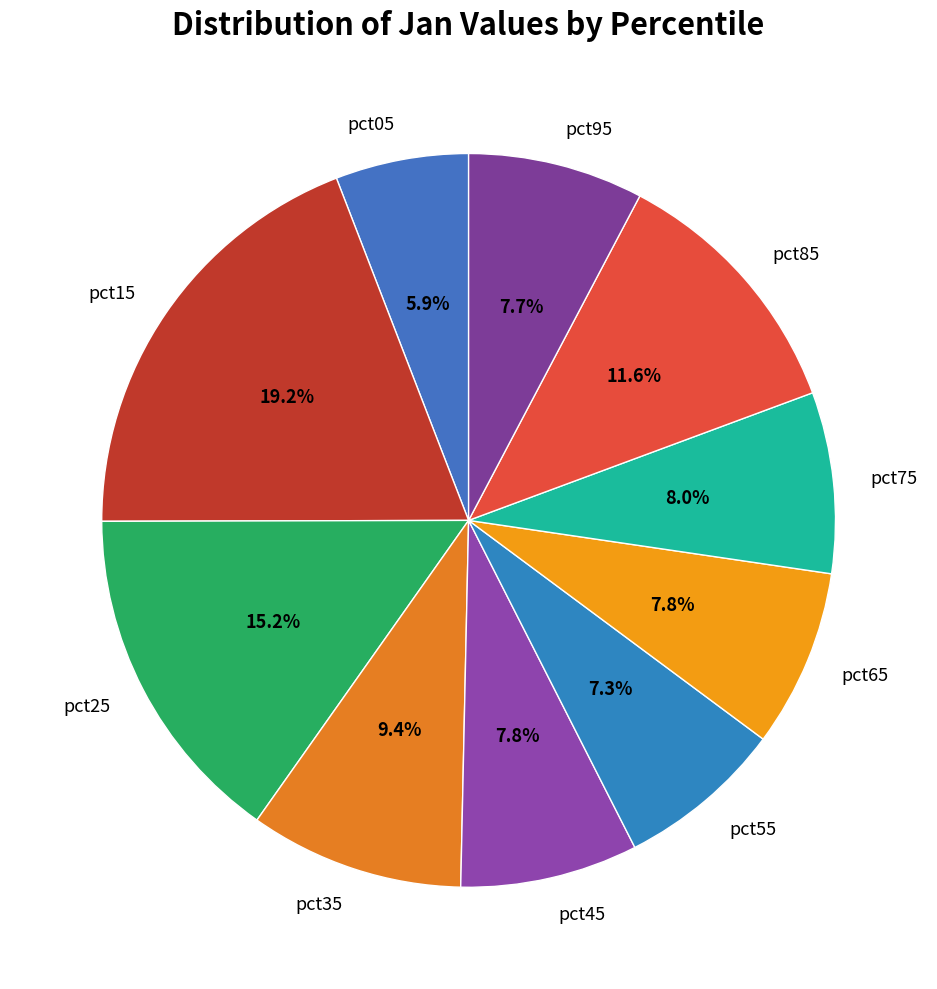

Between pct45 and pct15, which is larger?

pct15